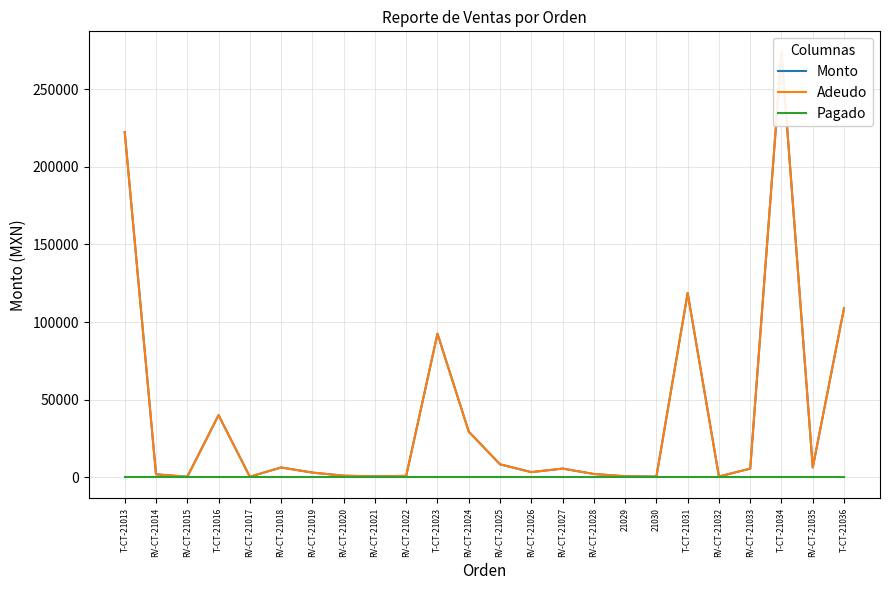

True or false: Monto has a value of 1904 at RV-CT-21019.

False